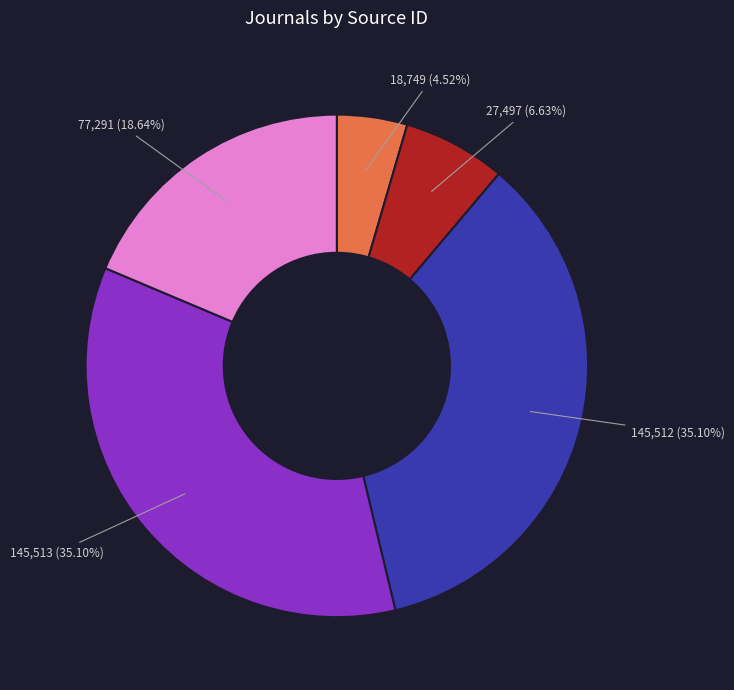

Is there a majority slice in this chart?

No